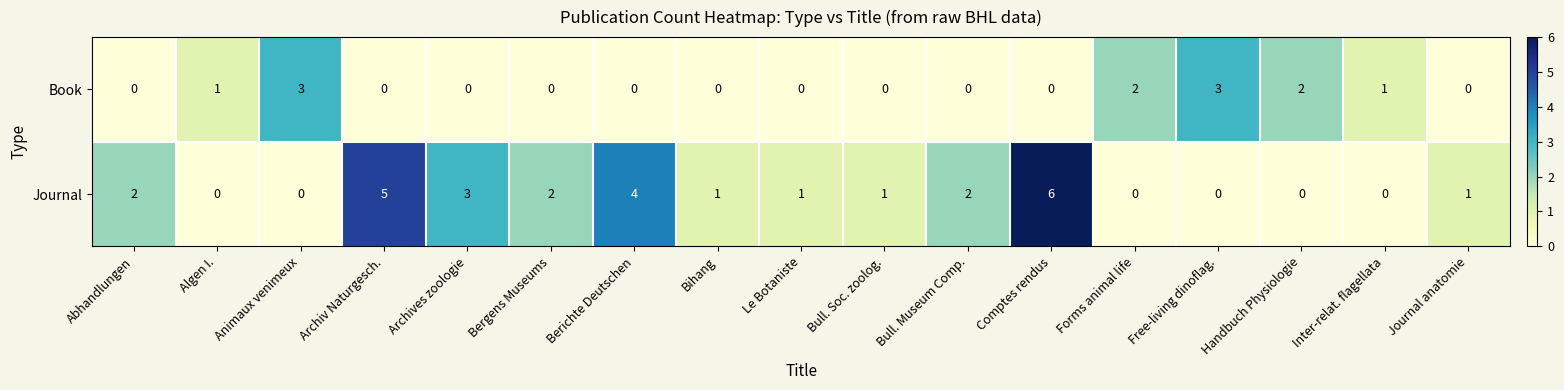

What is the maximum value shown in the chart?

6